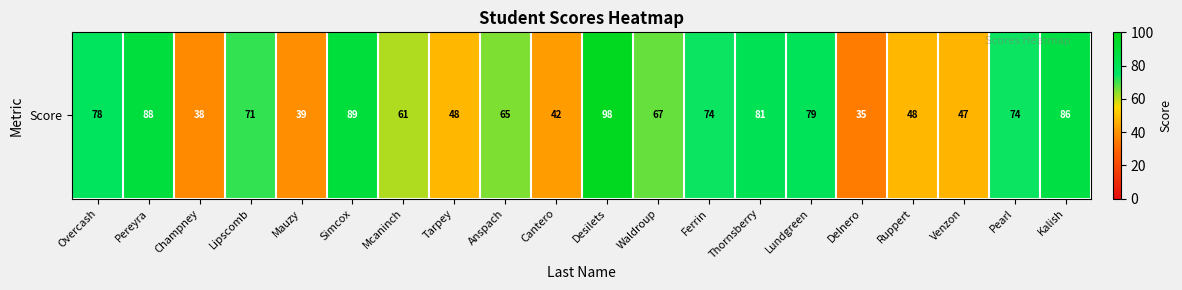

How many series are shown in this chart?

1